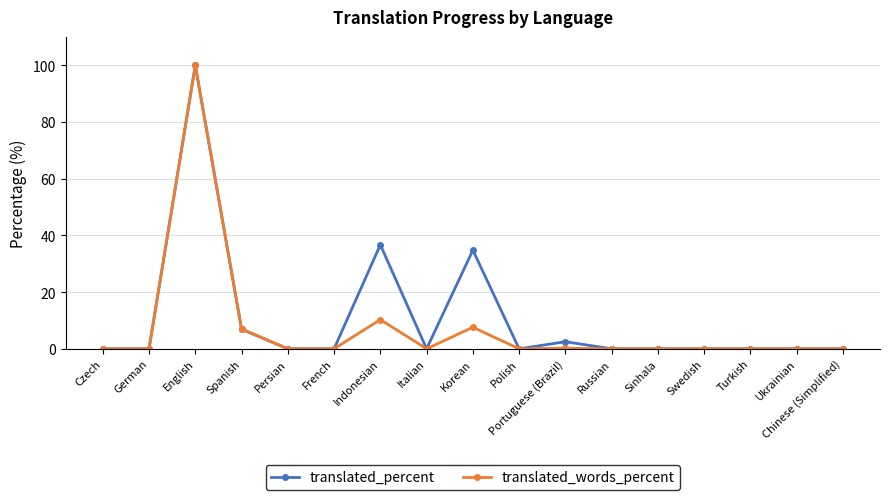

Which series has the largest total across all categories?

translated_percent